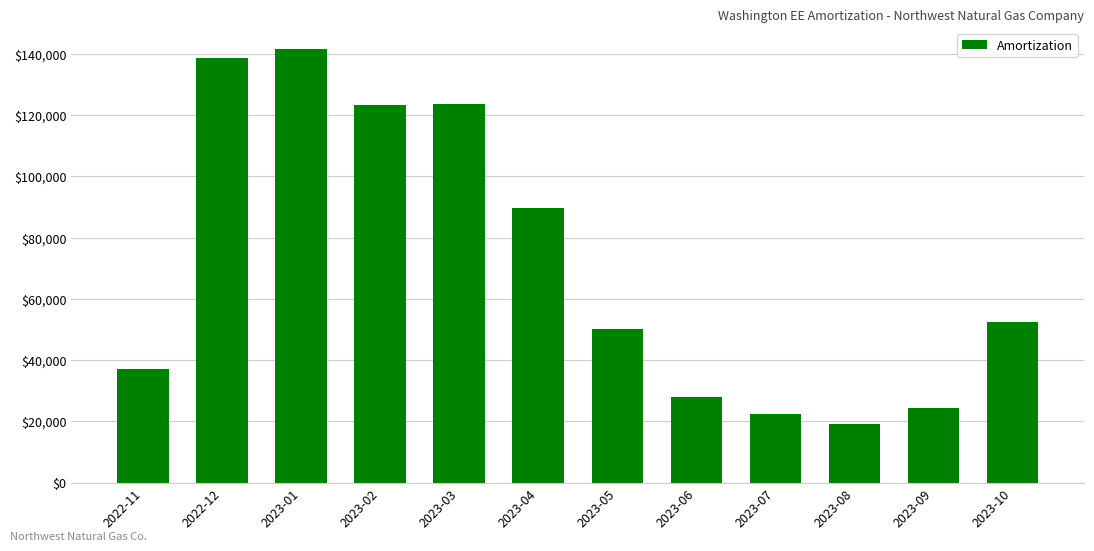

At which label is the value closest to 80265?

2023-04